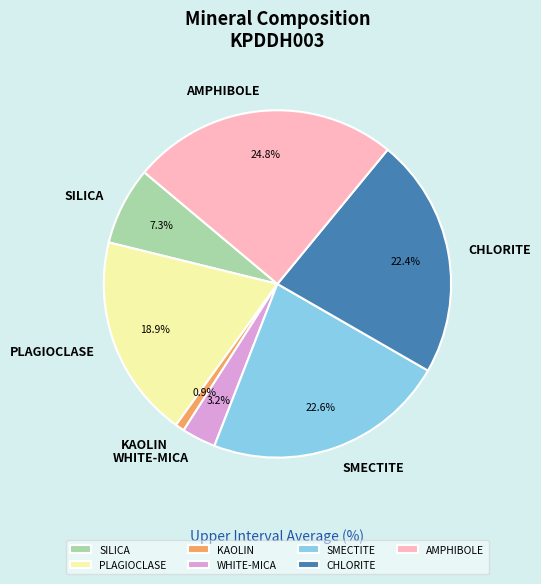

Is there any slice that represents more than half of the pie?

No